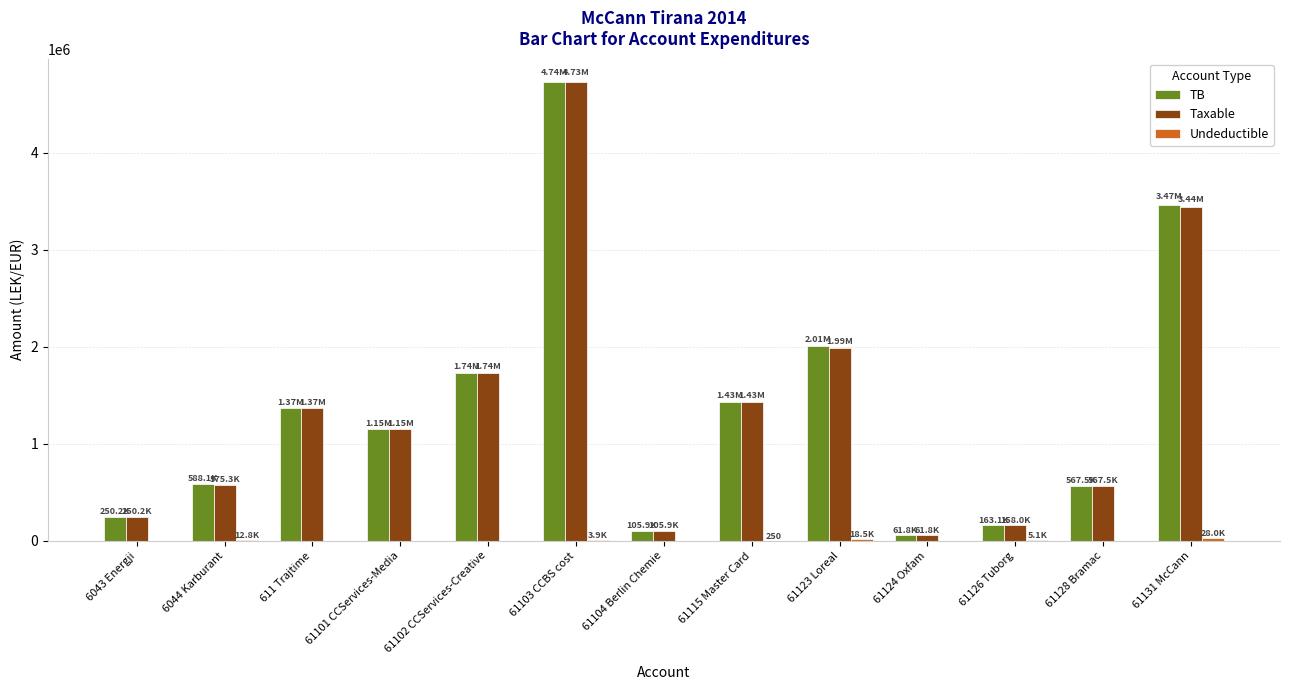

Which series changed the most between 61126 Tuborg and 61128 Bramac?

Taxable